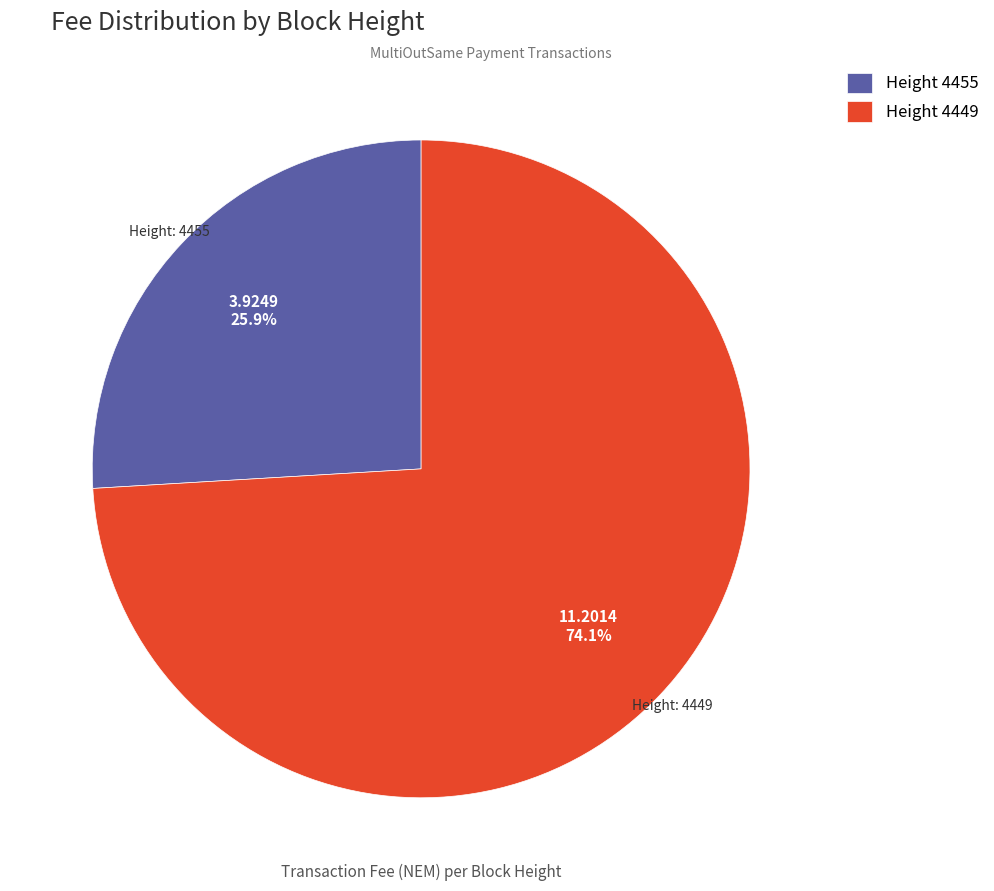

How many segments does this pie chart have?

2